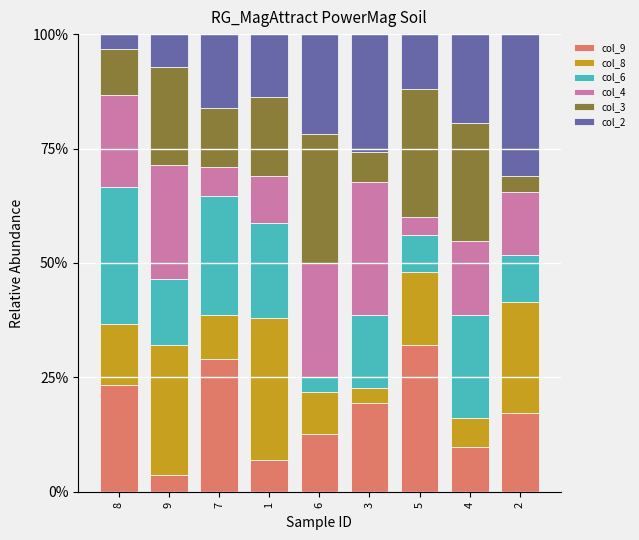

What is the lowest value of the col_9 series?

3.6